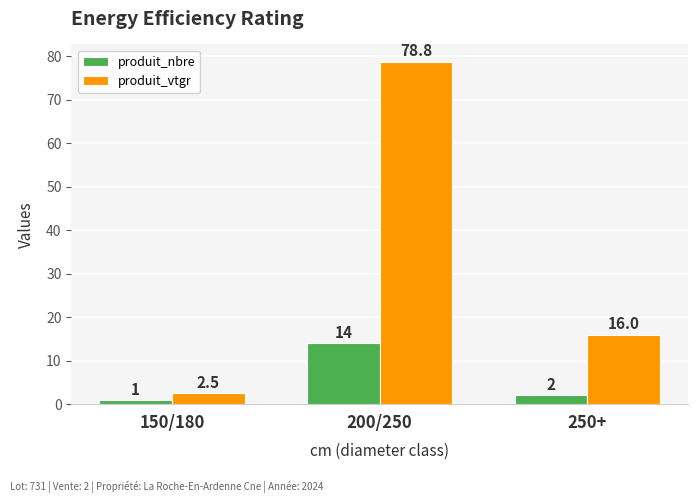

What is the maximum value shown in the chart?

78.8